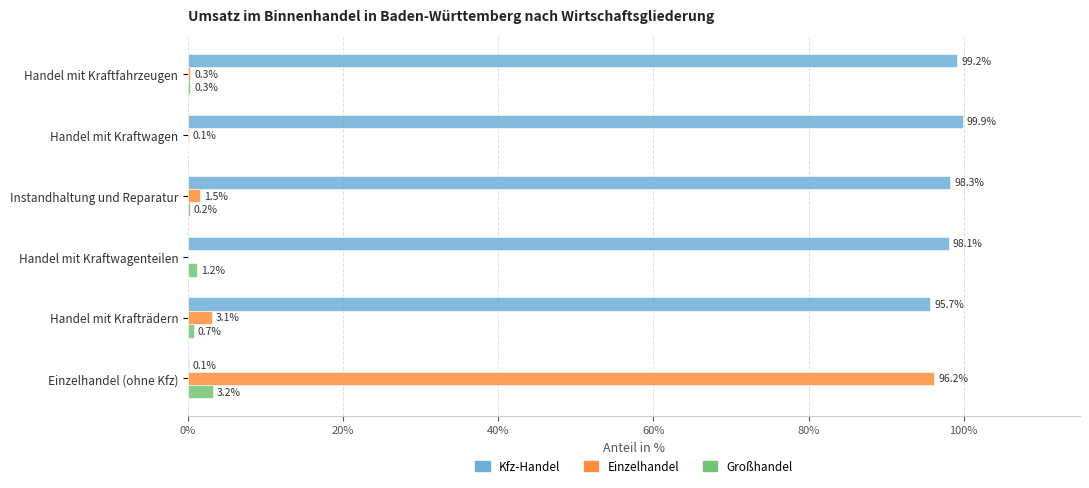

What are all the series names shown in the legend?

Kfz-Handel, Einzelhandel, Großhandel